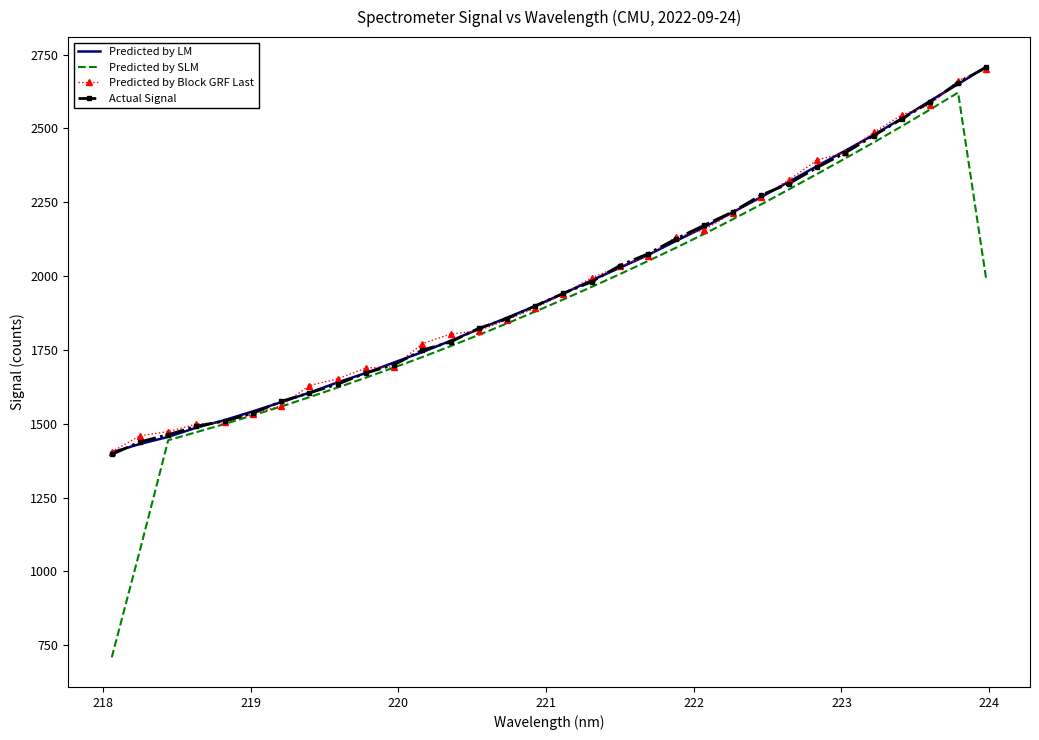

What is the maximum value shown in the chart?

2709.1